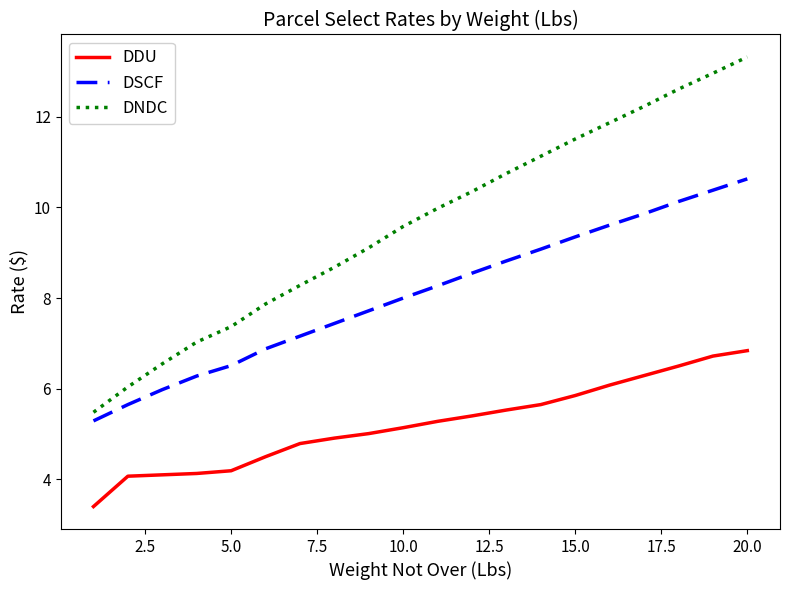

Rank the series by their average value, from lowest to highest.

DDU, DSCF, DNDC